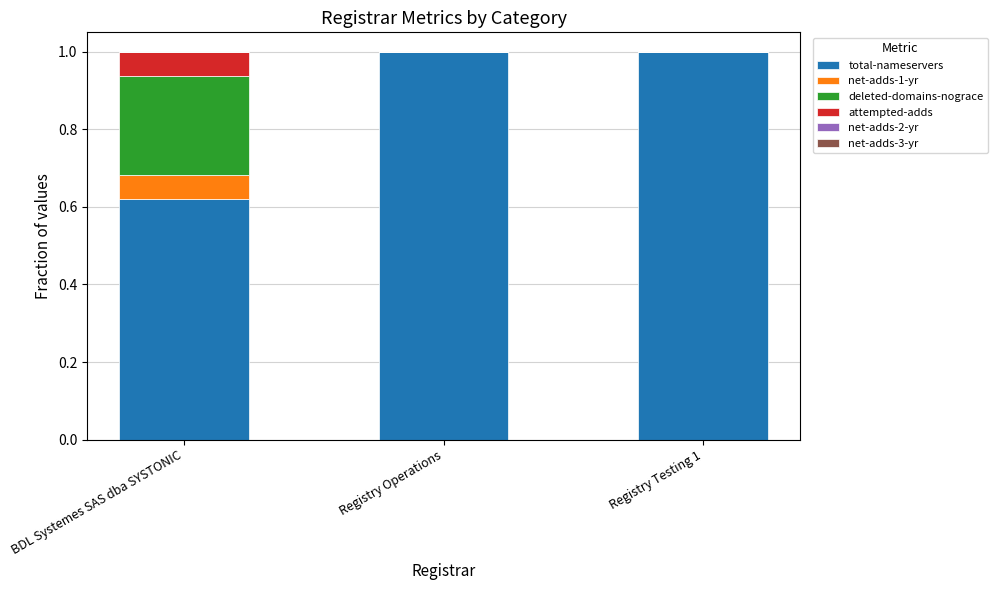

How many data points does each series have?

3